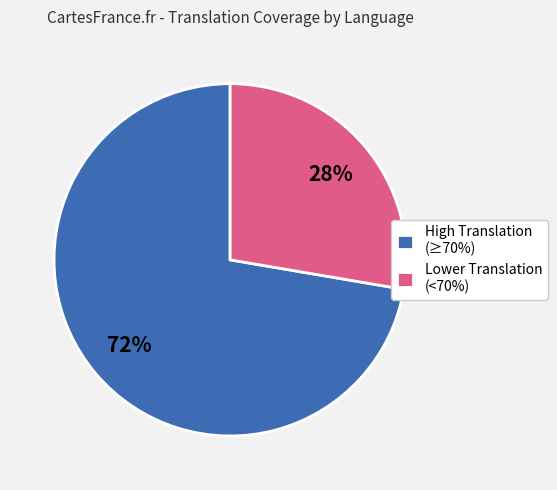

The Lower Translation (<70%) slice represents 28% of the pie. True or false?

True